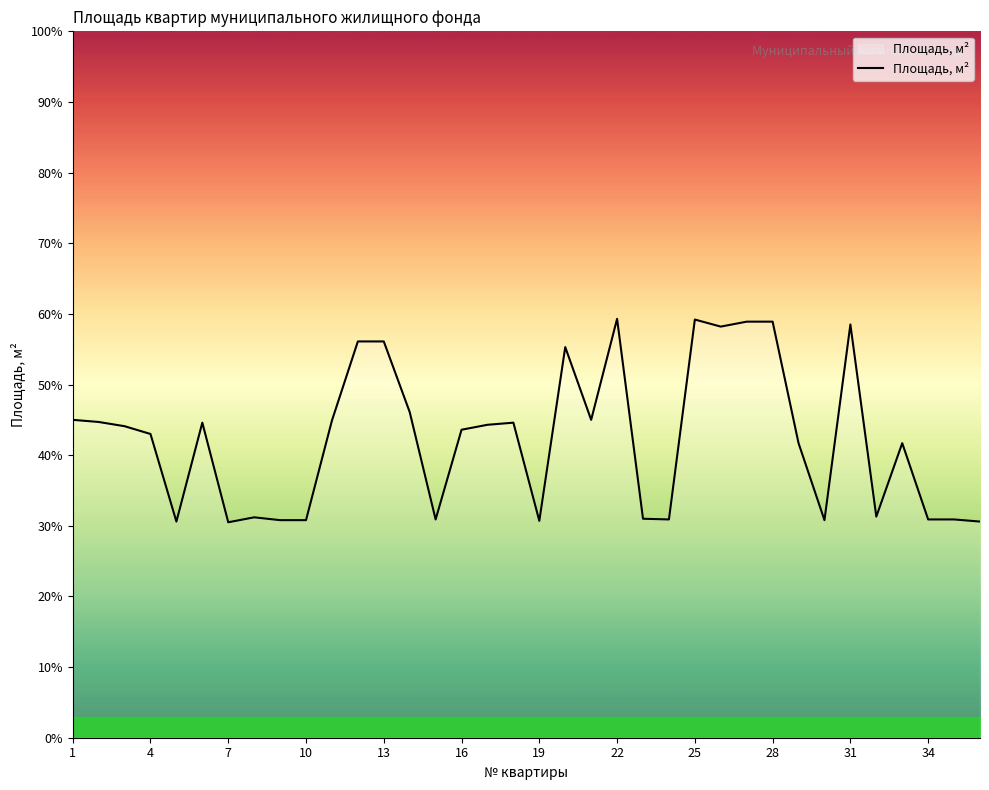

What is the difference between the maximum and minimum values?

28.8